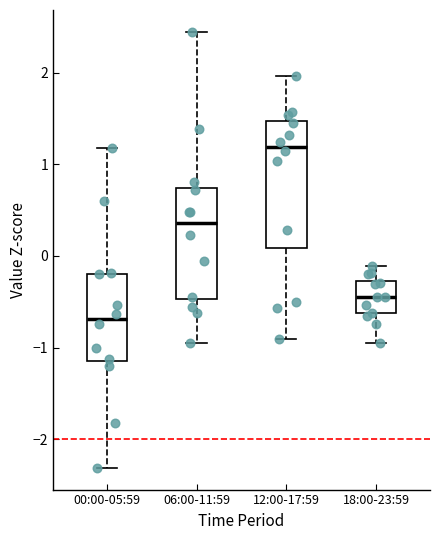

Reading left to right, transcribe this box plot: for each box, give where its median line is, the range the box spans, and where its two whiskers end, as read against the y-axis. The values are not printed on the chart, so give them approximately, as read against the axis.

00:00-05:59: median -0.7, box -1.1 to -0.2, whiskers -2.3 to 1.2
06:00-11:59: median 0.4, box -0.5 to 0.7, whiskers -1.0 to 2.4
12:00-17:59: median 1.2, box 0.1 to 1.5, whiskers -0.9 to 2.0
18:00-23:59: median -0.4, box -0.6 to -0.3, whiskers -1.0 to -0.1